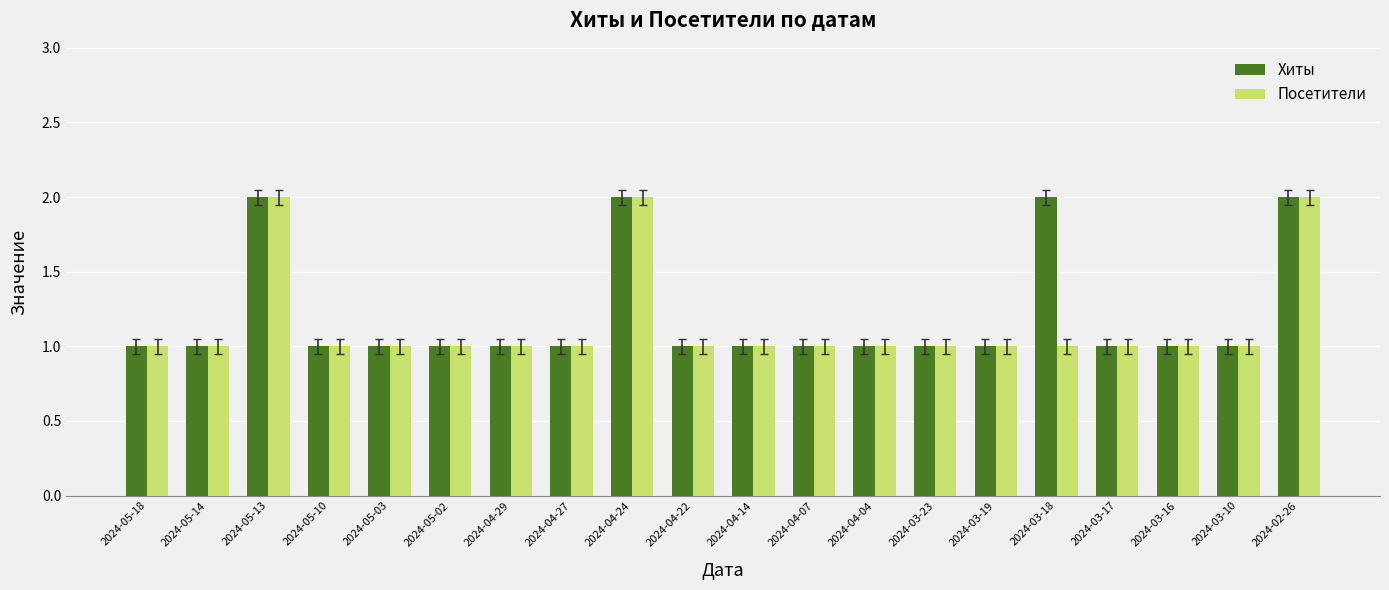

How many groups of bars are there?

20